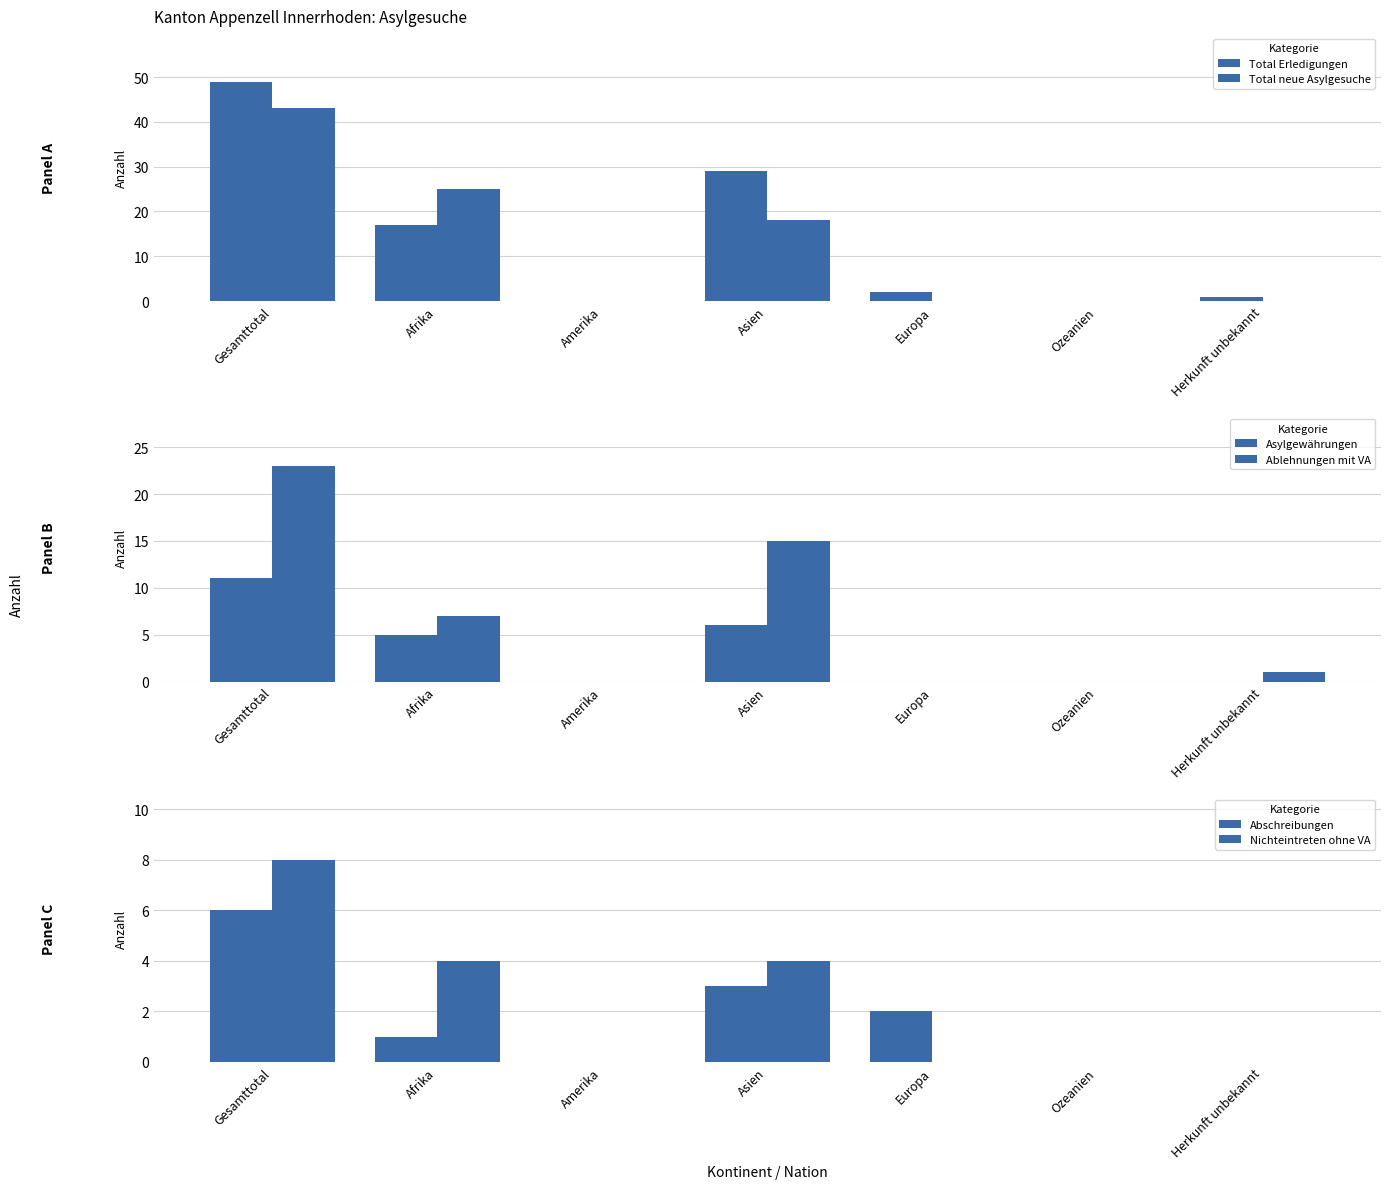

What is the greatest value displayed?

49